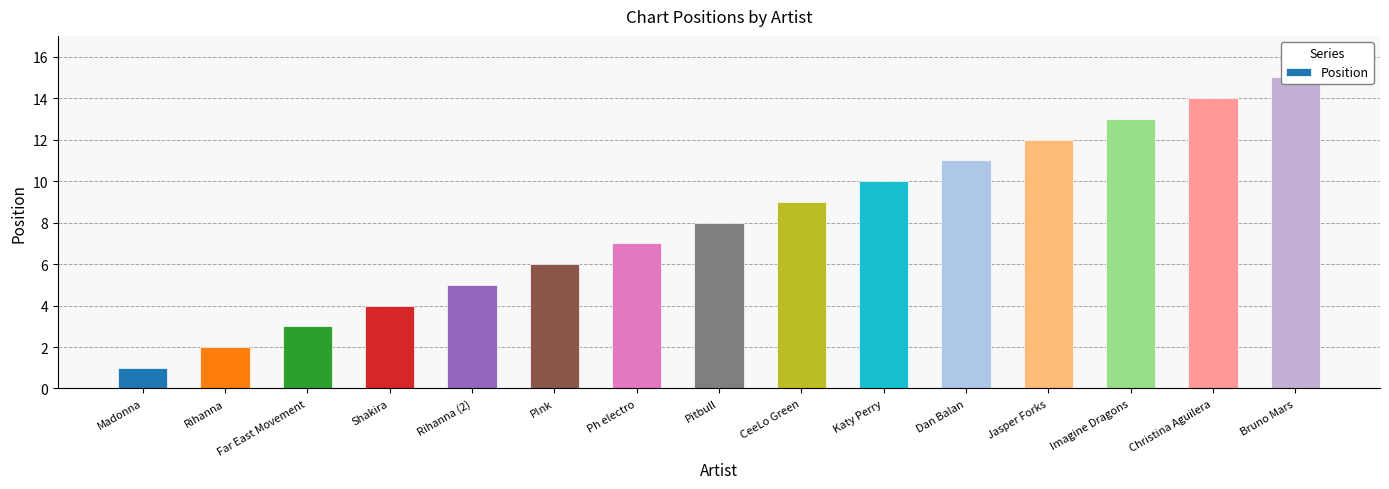

Reading left to right, what are all the values shown in this chart?

Madonna=1	Rihanna=2	Far East Movement=3	Shakira=4	Rihanna (2)=5	P!nk=6	Ph electro=7	Pitbull=8	CeeLo Green=9	Katy Perry=10	Dan Balan=11	Jasper Forks=12	Imagine Dragons=13	Christina Aguilera=14	Bruno Mars=15